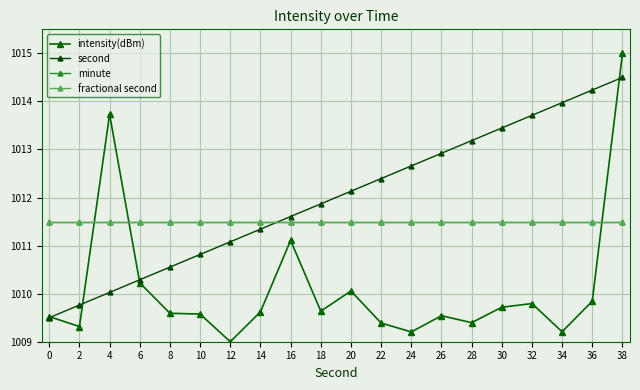

Does the chart have visible grid lines?

Yes